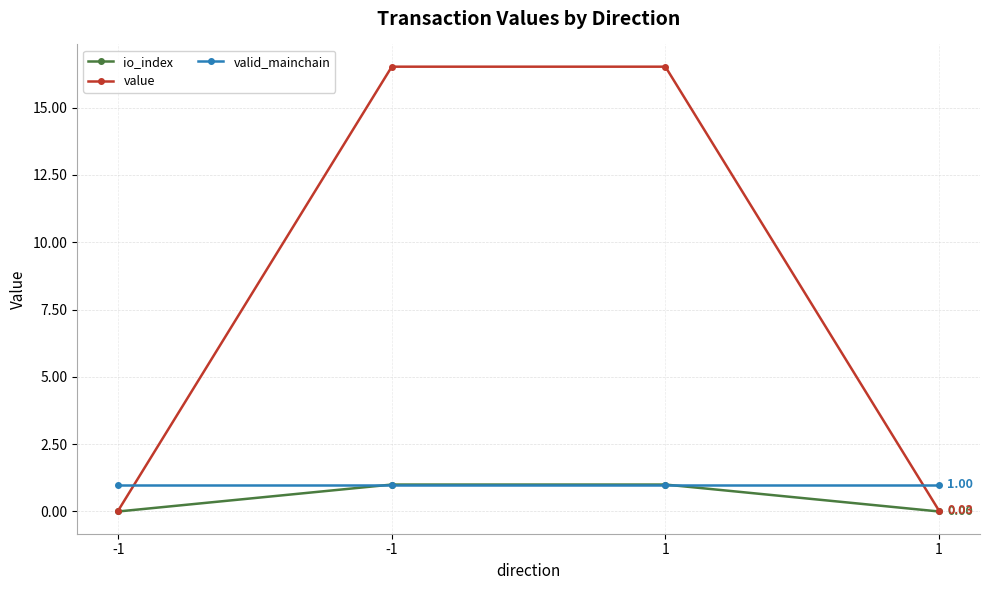

The value of value at 1 is 6.4. True or false?

False